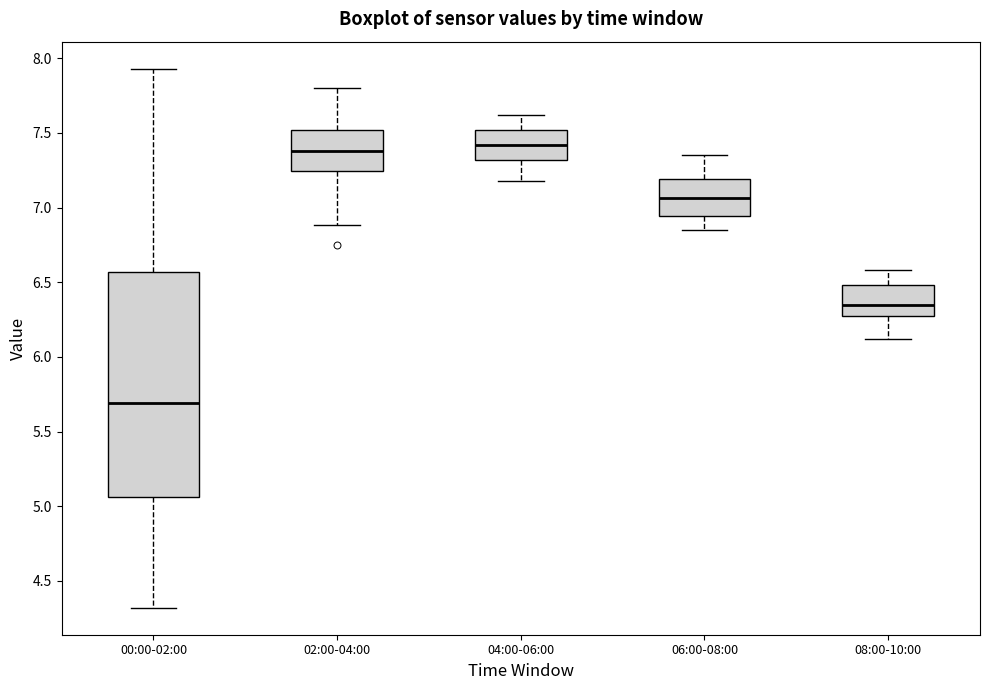

Where is the upper edge of the box for 00:00-02:00 on the y-axis? The values are not printed on the chart, so give them approximately, as read against the axis.

6.55